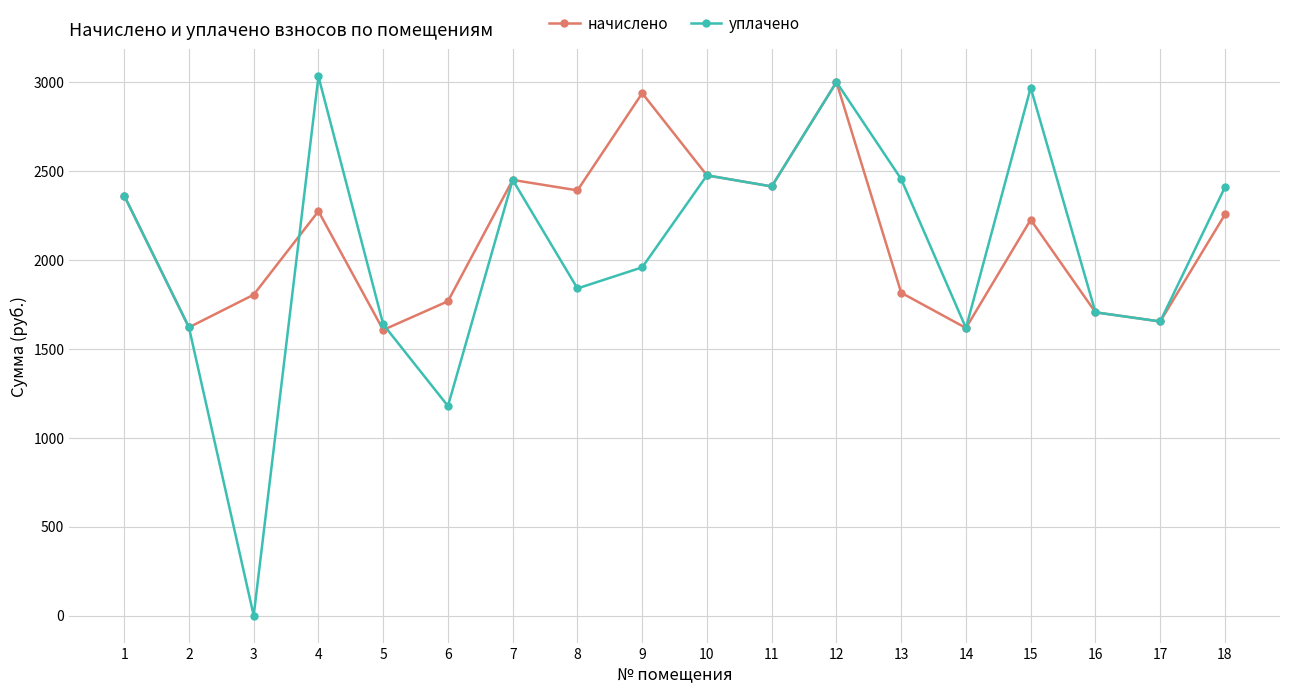

What is the value of the уплачено point at the 9th from the left?

1957.6